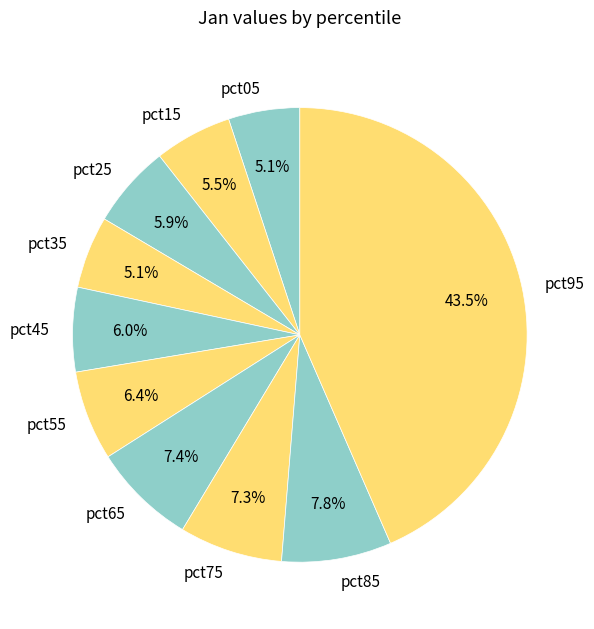

How much of the chart is everything except pct85?

92.2%